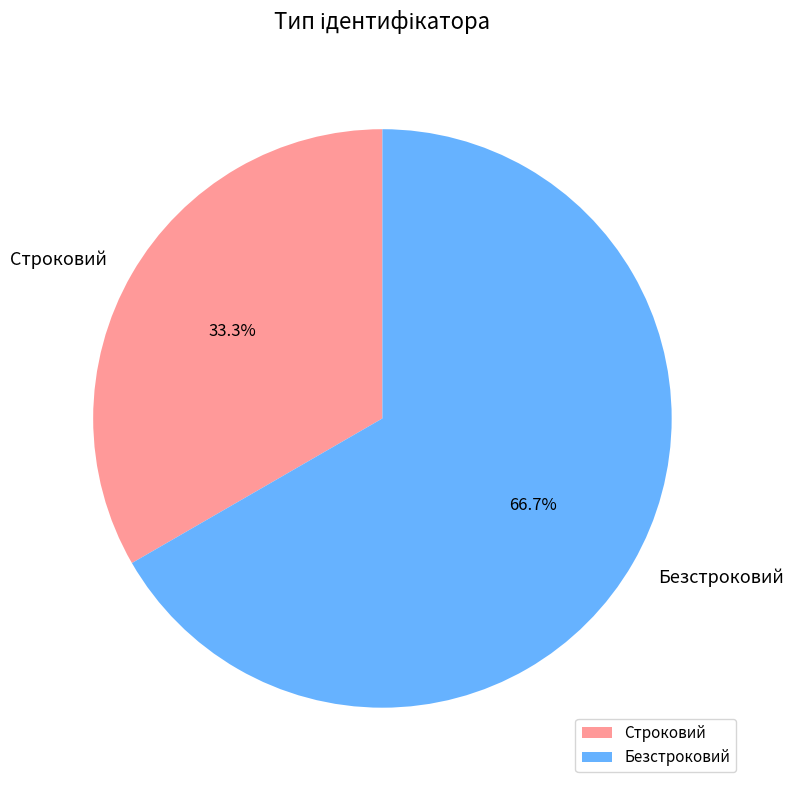

Which has a higher value, Безстроковий or Строковий?

Безстроковий